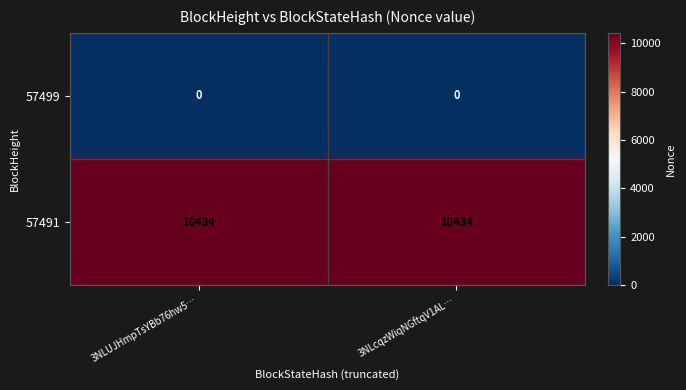

Rank the series by their maximum value, from highest to lowest.

57491, 57499